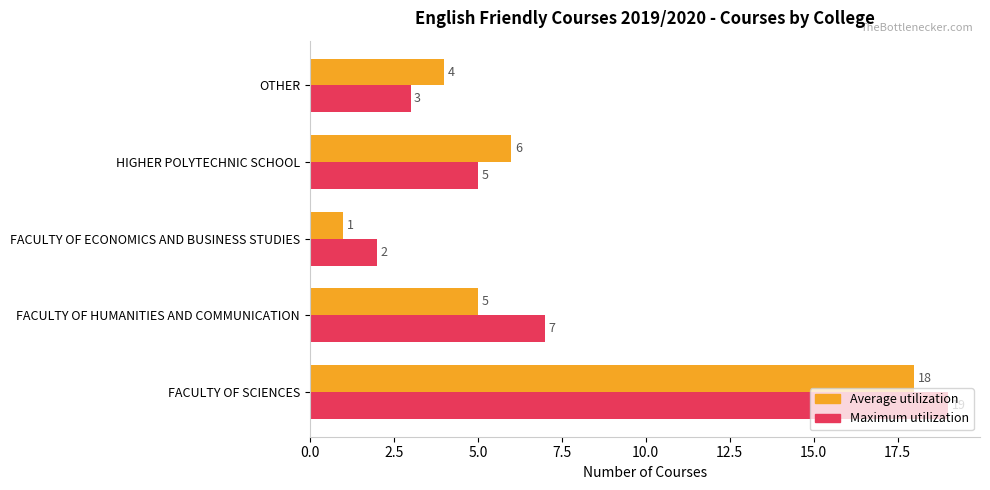

What is the difference between the maximum and second lowest values in the Average utilization series?

14